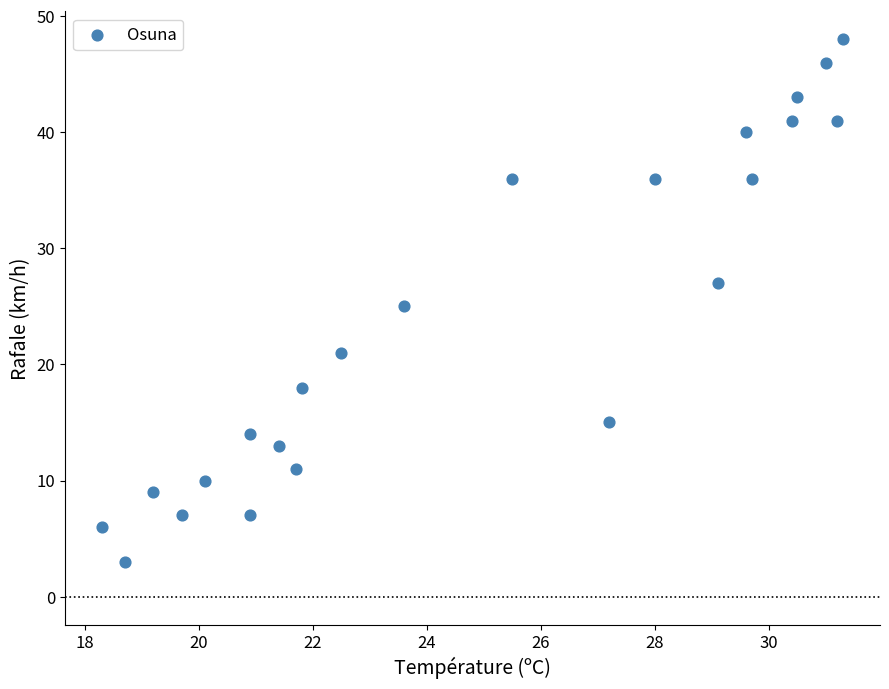

What is the range of Y values (max minus min)?

45